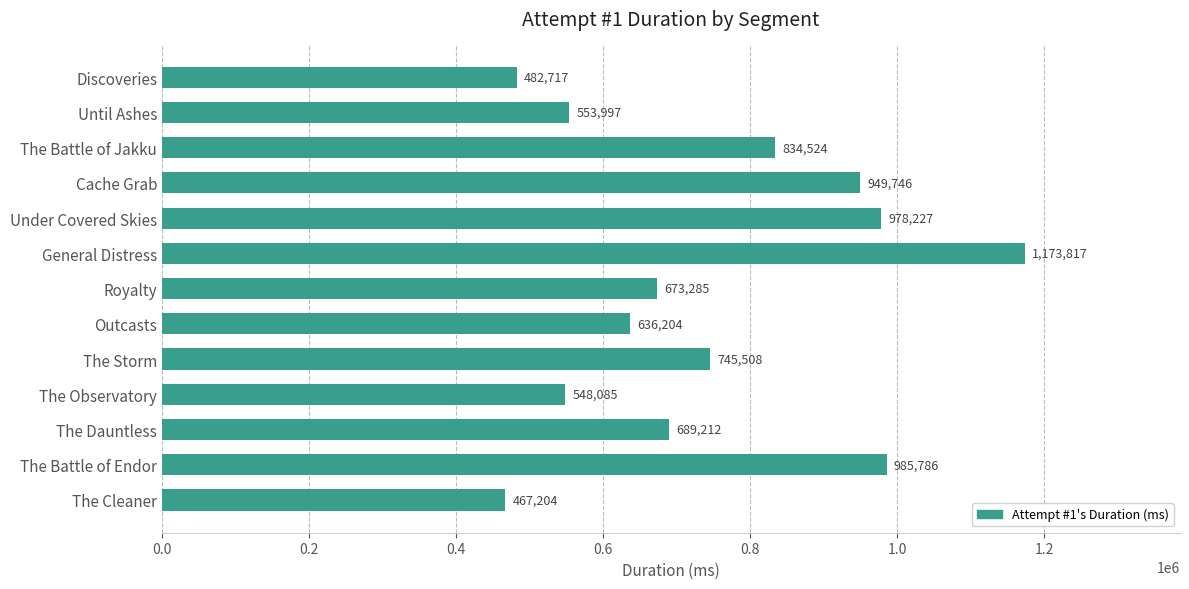

Reading bottom to top, extract all data points from this chart.

The Cleaner=467204	The Battle of Endor=985786	The Dauntless=689212	The Observatory=548085	The Storm=745508	Outcasts=636204	Royalty=673285	General Distress=1173817	Under Covered Skies=978227	Cache Grab=949746	The Battle of Jakku=834524	Until Ashes=553997	Discoveries=482717